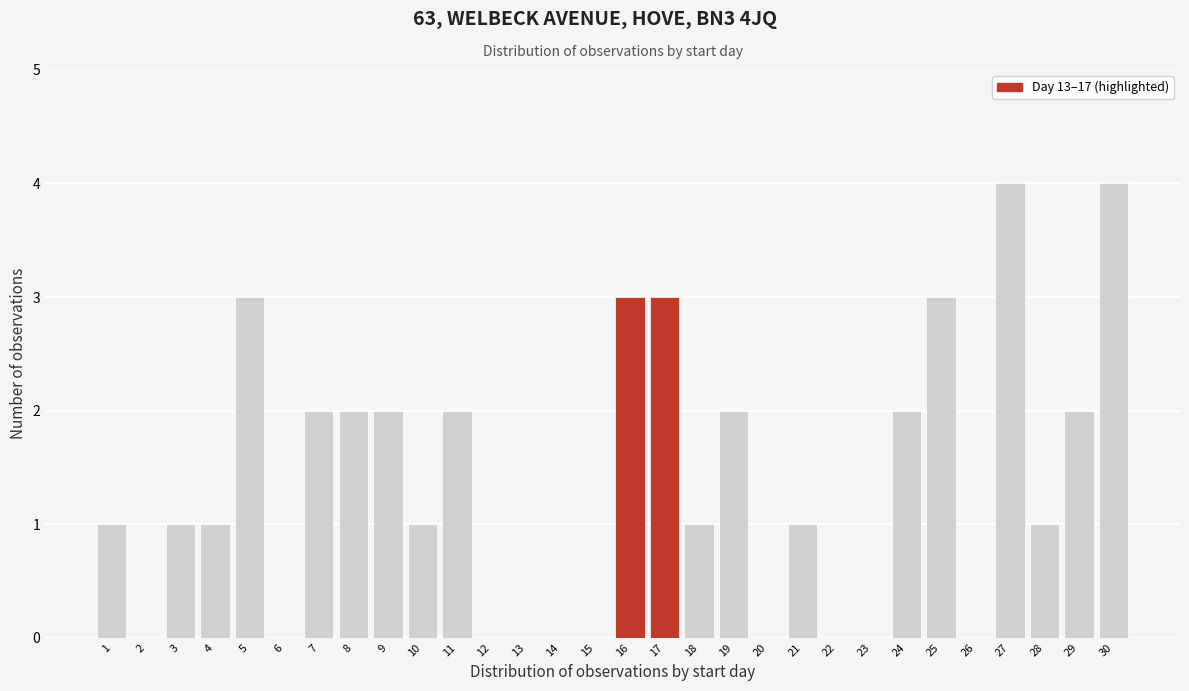

Reading left to right, list all the values displayed in this chart.

1=1	2=0	3=1	4=1	5=3	6=0	7=2	8=2	9=2	10=1	11=2	12=0	13=0	14=0	15=0	16=3	17=3	18=1	19=2	20=0	21=1	22=0	23=0	24=2	25=3	26=0	27=4	28=1	29=2	30=4